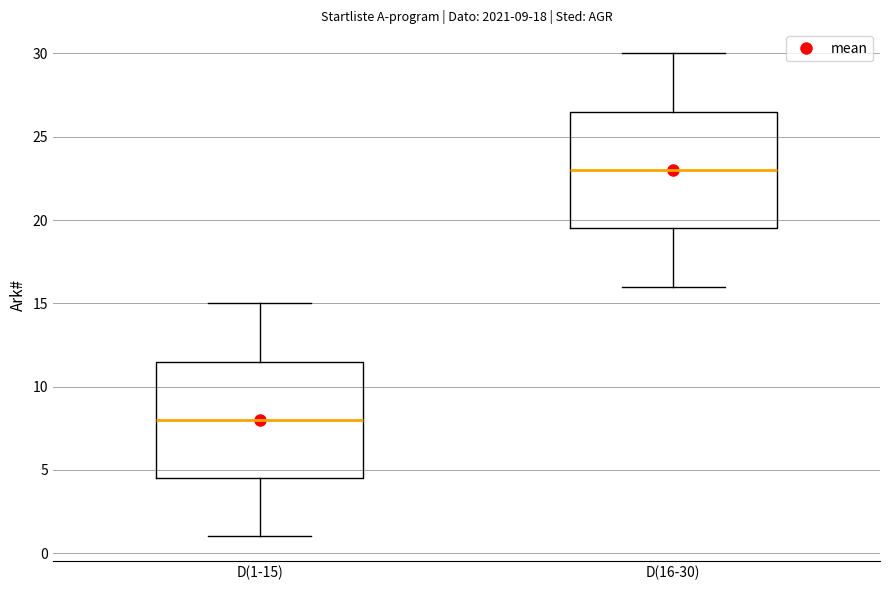

Which box's median line is the highest?

D(16-30)